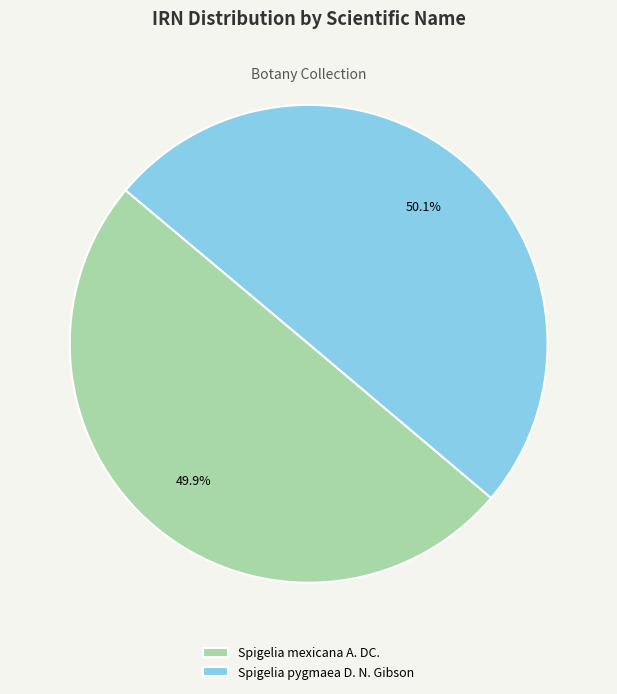

To the nearest percent, what percentage of the pie is Spigelia pygmaea D. N. Gibson?

50%